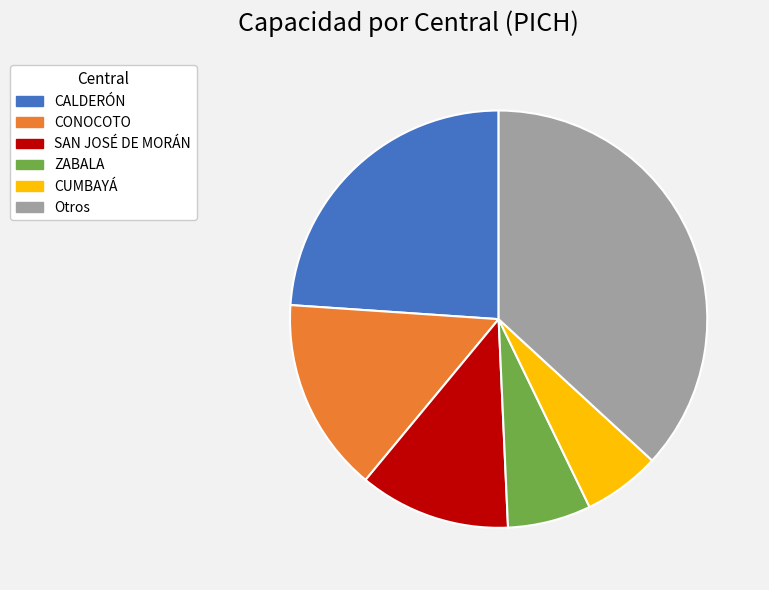

Is there any slice that represents more than half of the pie?

No